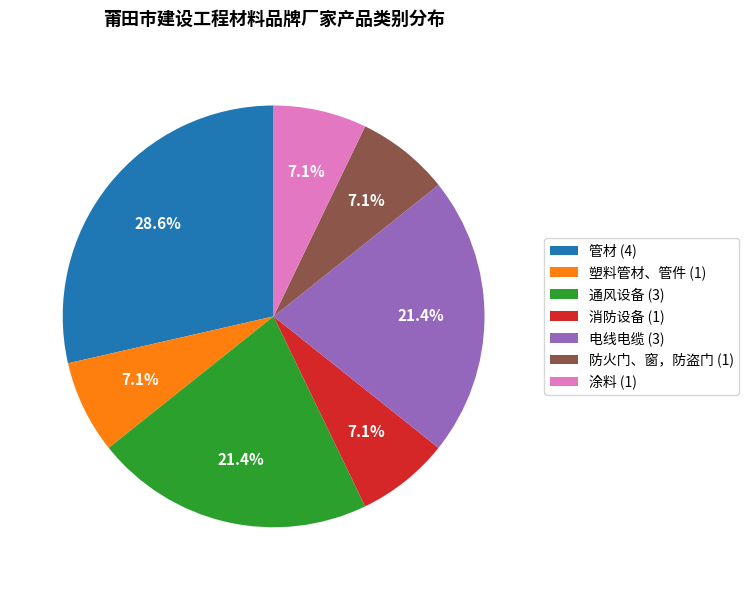

Is there a majority slice in this chart?

No